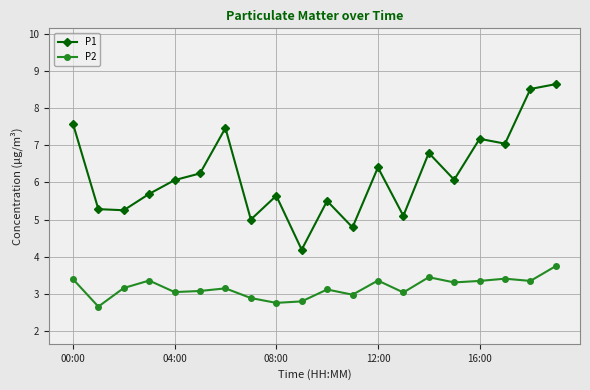

What is the highest value of the P1 series?

8.6